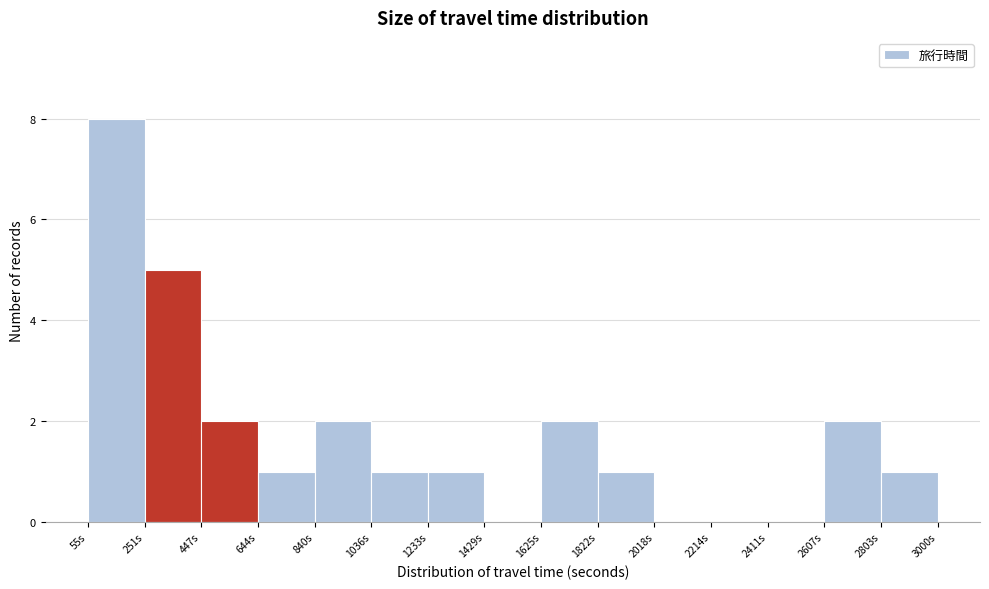

Reading left to right, list every bar in this chart as the range it spans on the x-axis followed by its height. Neither the bar edges nor the heights are printed on the chart, so give them approximately, as read against the axes.

60 to 260: 8
260 to 440: 5
440 to 640: 2
640 to 840: 1
840 to 1040: 2
1040 to 1240: 1
1240 to 1420: 1
1420 to 1620: 0
1620 to 1820: 2
1820 to 2020: 1
2020 to 2220: 0
2220 to 2420: 0
2420 to 2600: 0
2600 to 2800: 2
2800 to 3000: 1